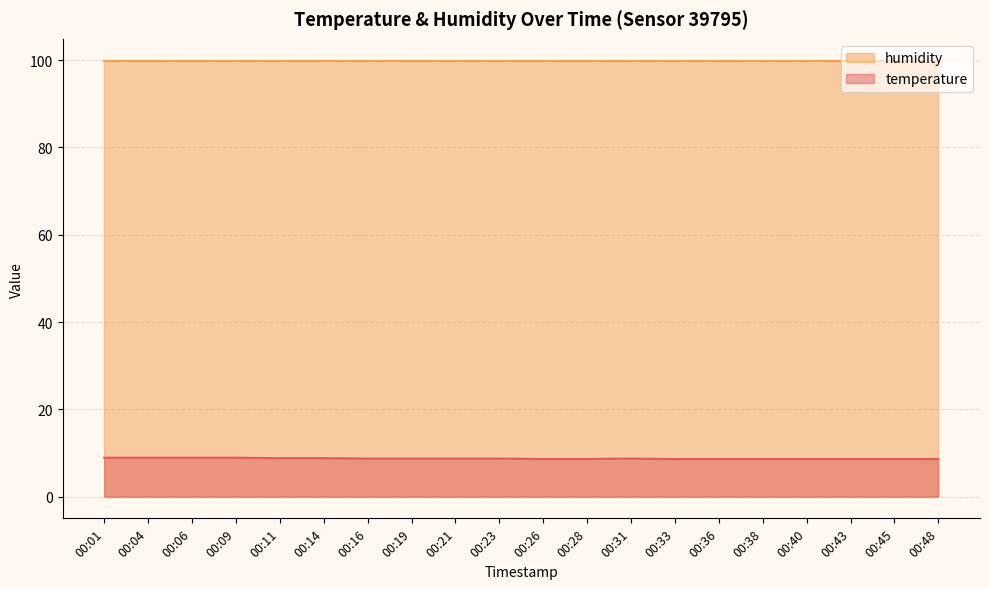

True or false: the data shows 2.1 at 00:33.

False